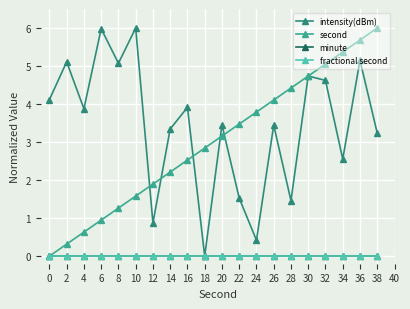

Is this an area chart (filled region under the line)?

No